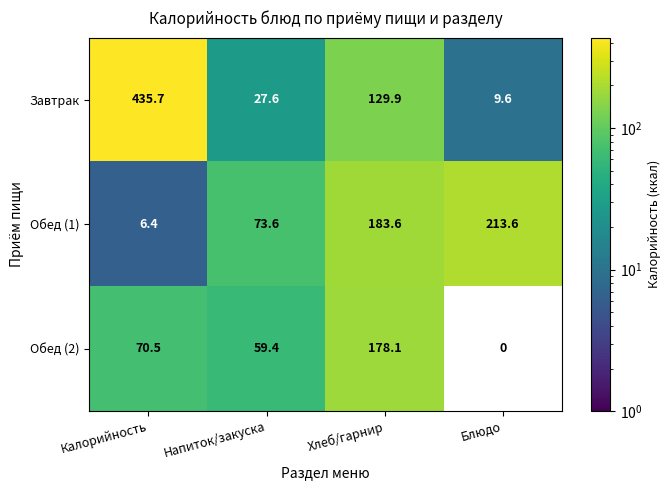

Is the value of Завтрак at Калорийность greater than the value of Обед (1) at Хлеб/гарнир?

Yes